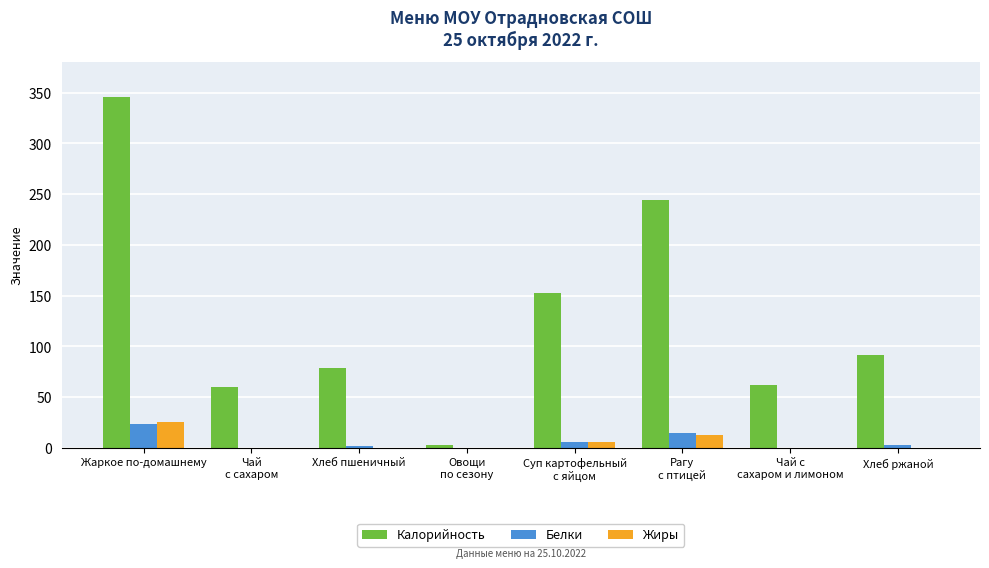

What value does the Жиры series have at Суп картофельный
с яйцом?

5.8